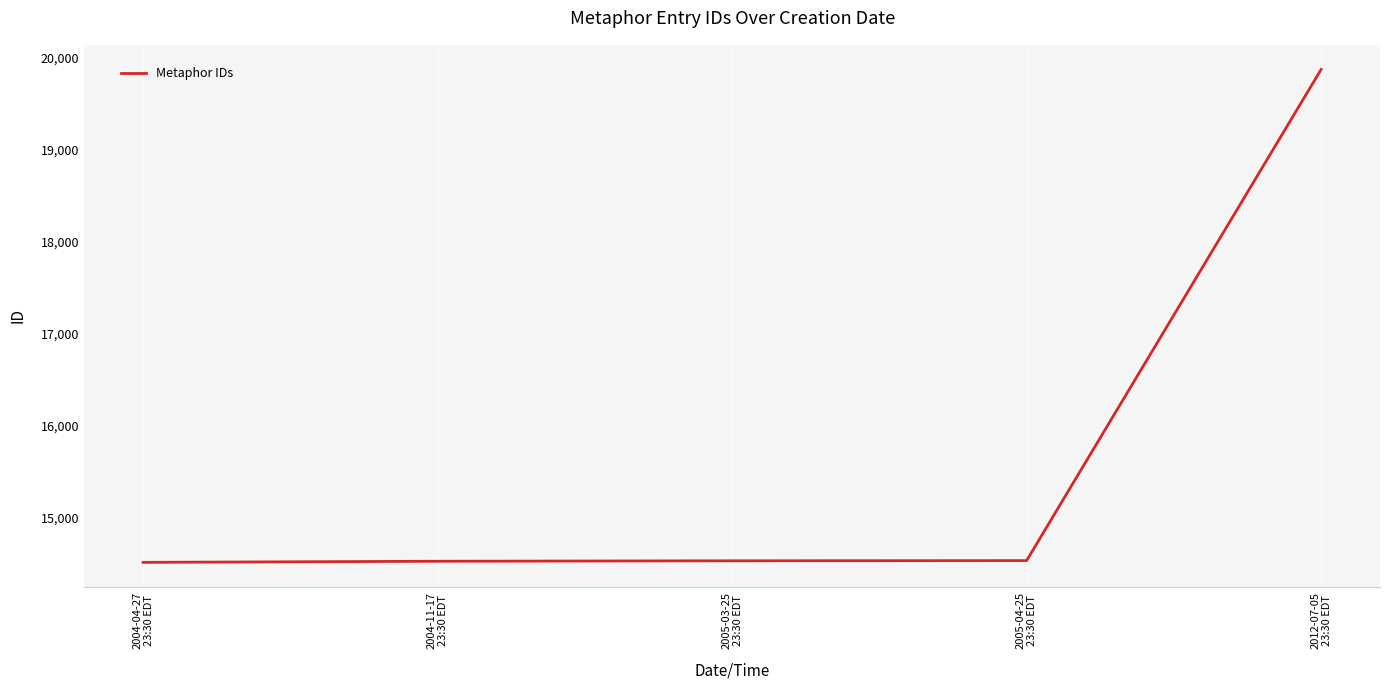

What is the minimum value shown in the chart?

14509